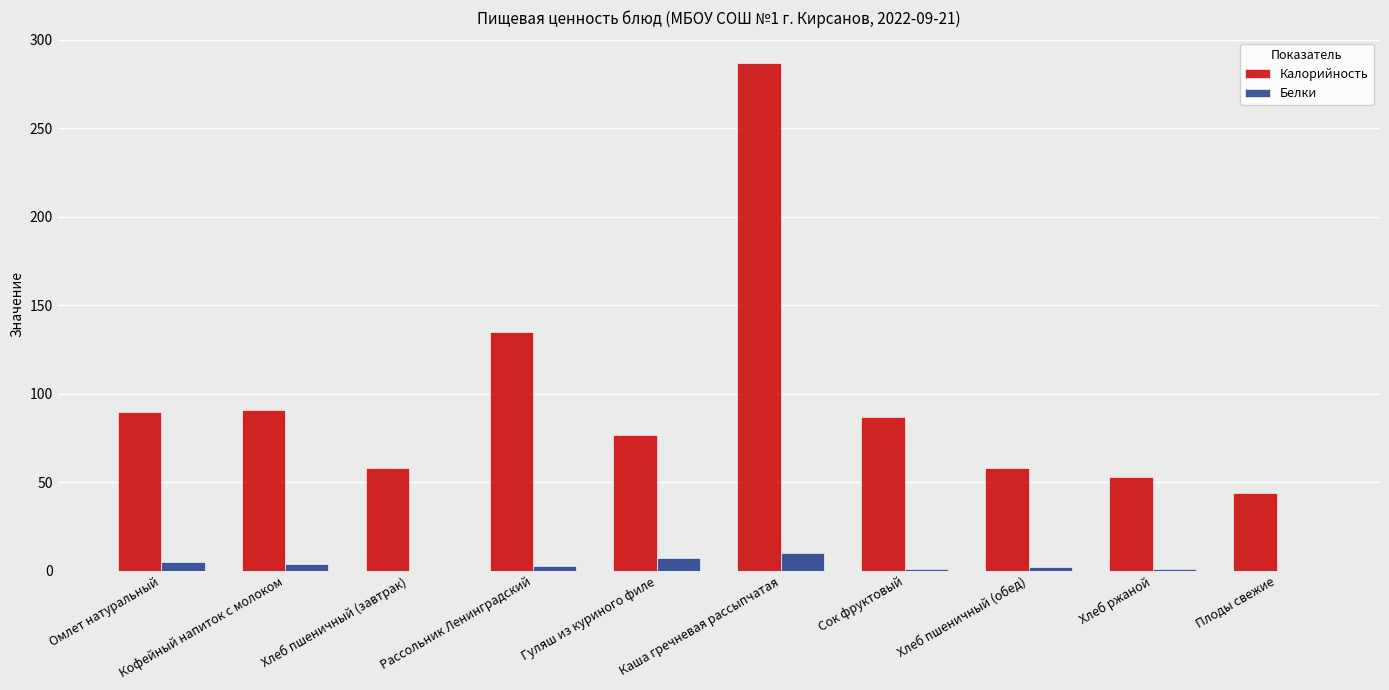

At which label is Калорийность closest to 165?

Рассольник Ленинградский